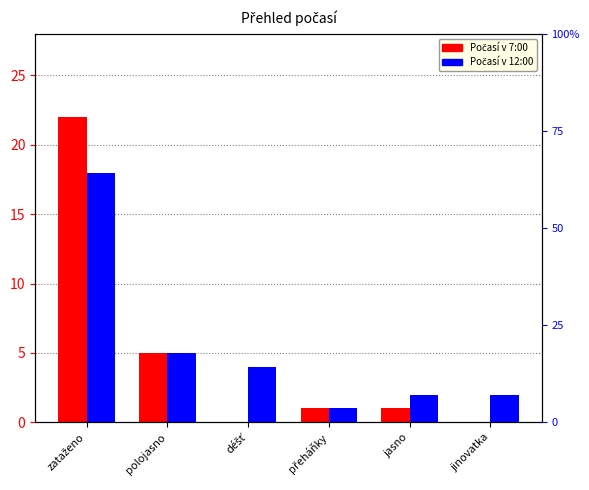

What is the difference between the maximum and minimum values in the Počasí v 7:00 series?

22